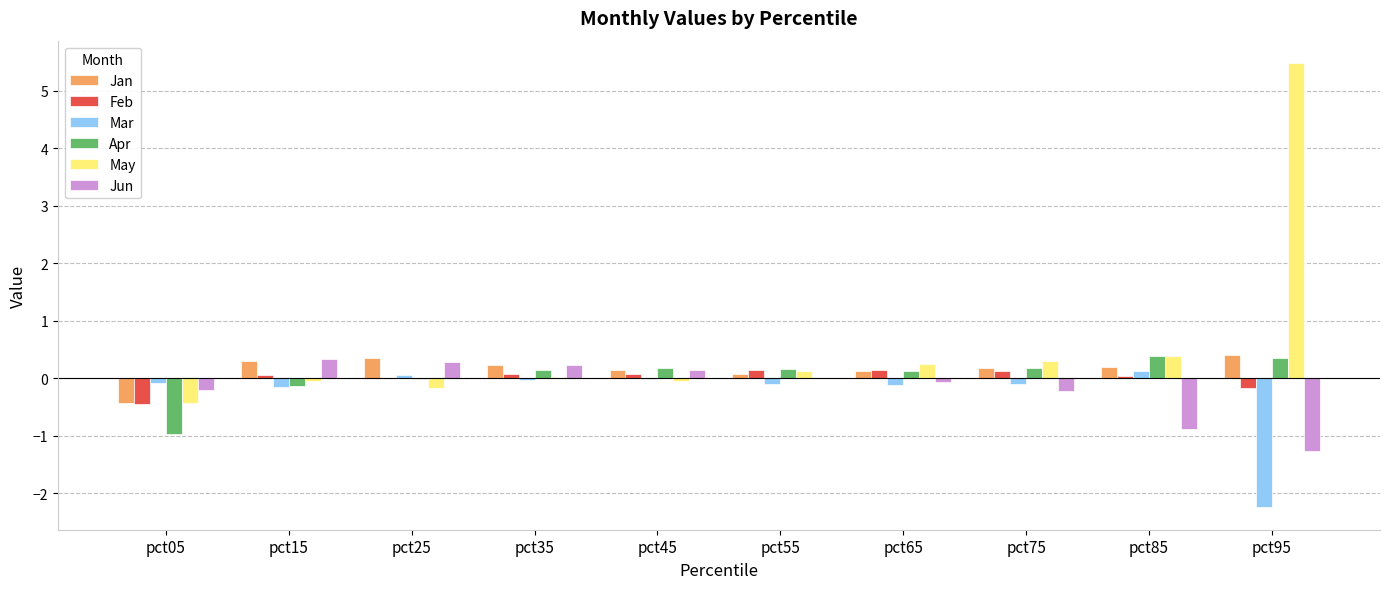

Is the value of Jun at pct85 greater than the value of May at pct25?

No